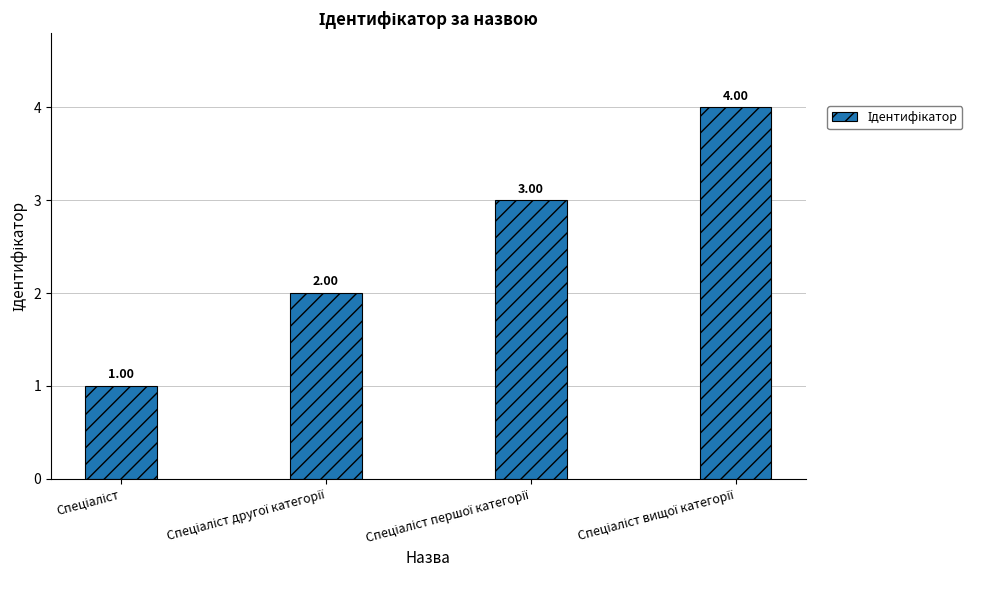

What is the sum of all values?

10